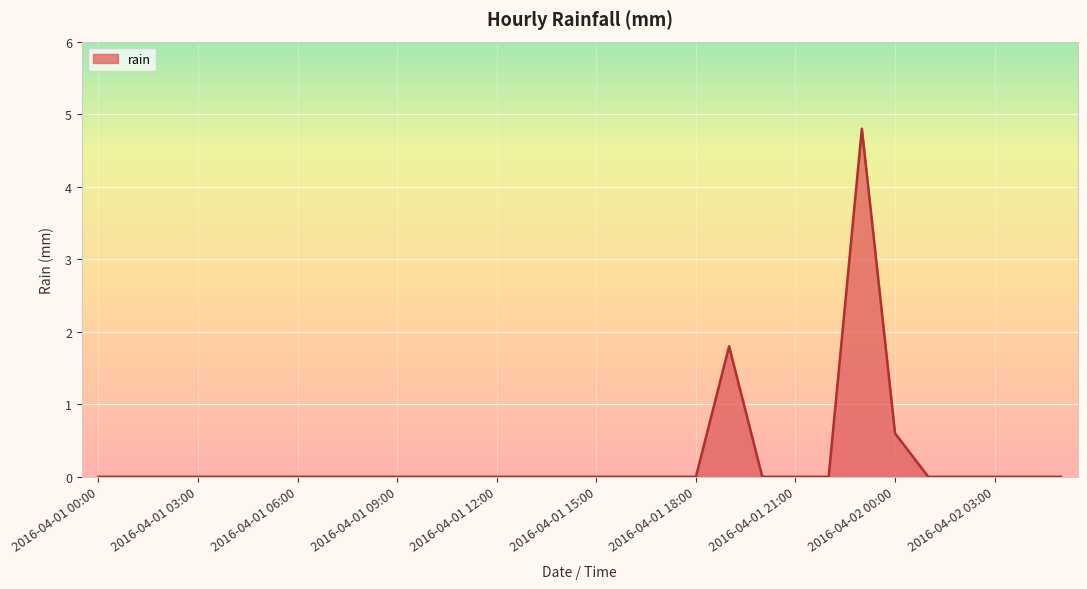

What is the difference between the maximum and minimum values?

4.8